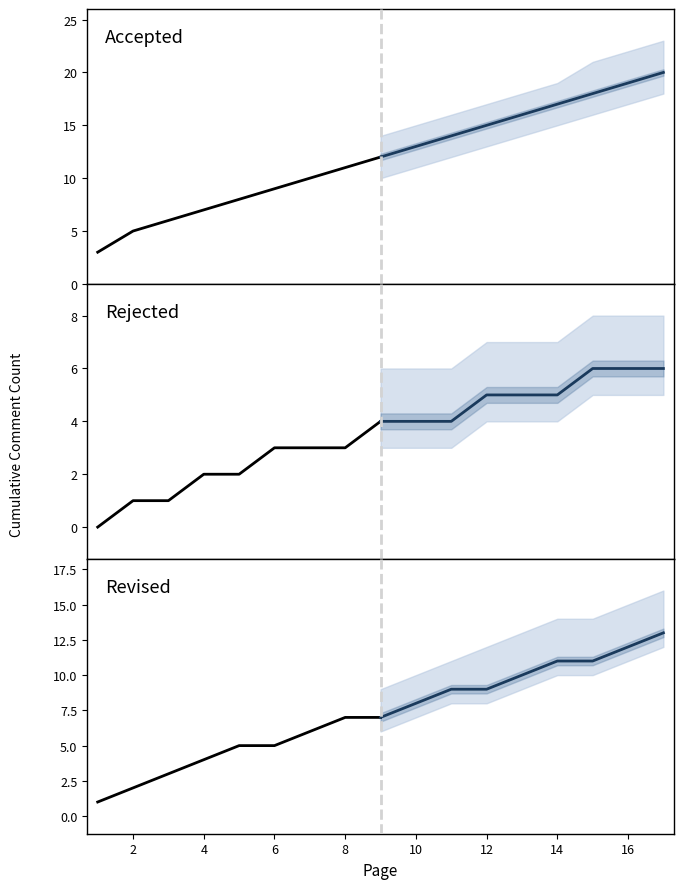

Is the value of Forecast Rejected at 14 greater than the value of Forecast Revised at 14?

No